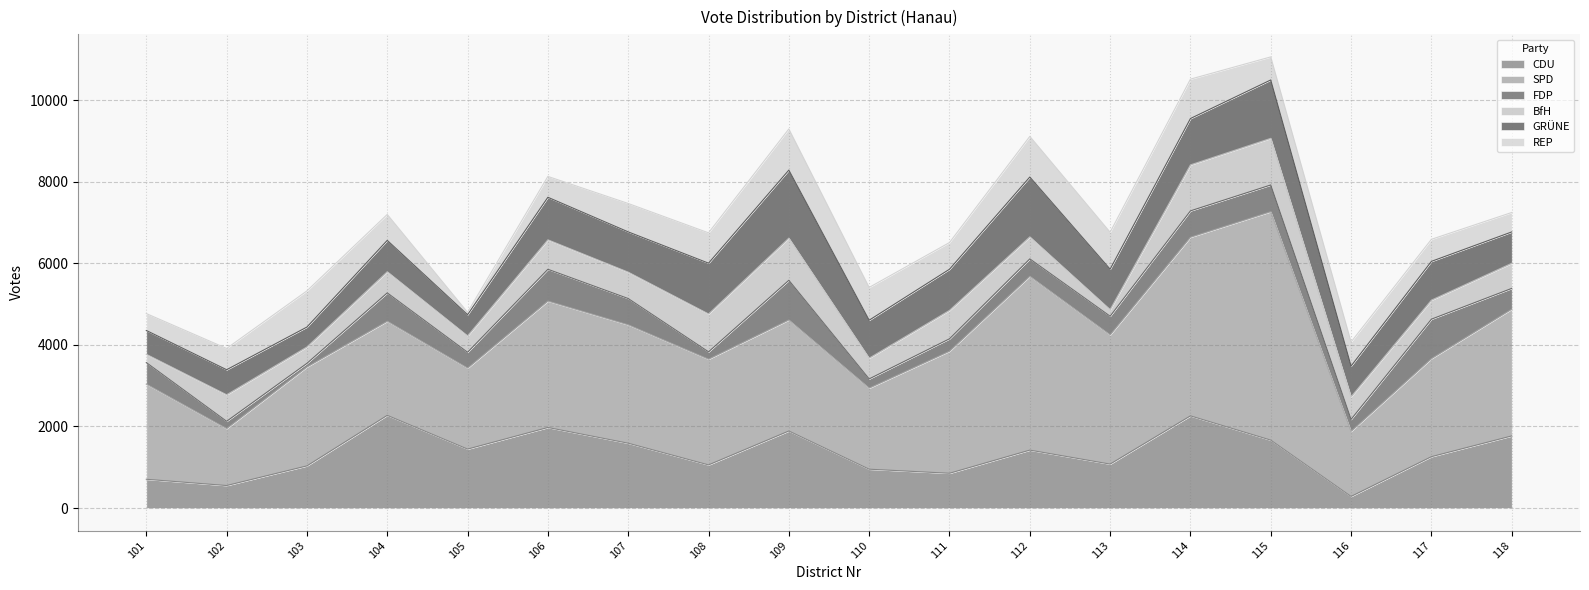

At 104, list the series in order from largest to smallest.

SPD, CDU, GRÜNE, FDP, REP, BfH